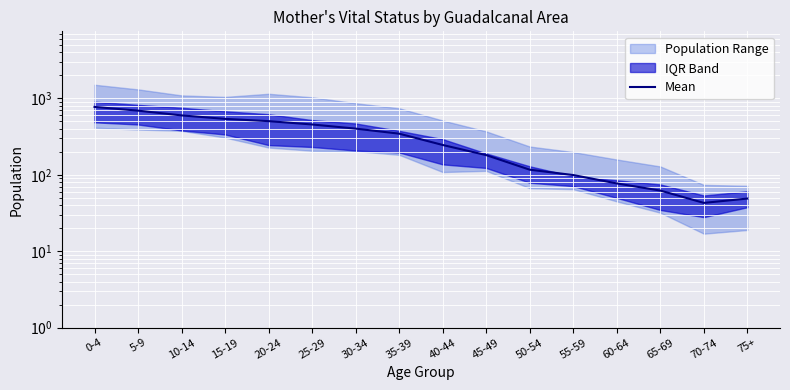

Is it true that the value at 0-4 is 436.8?

False